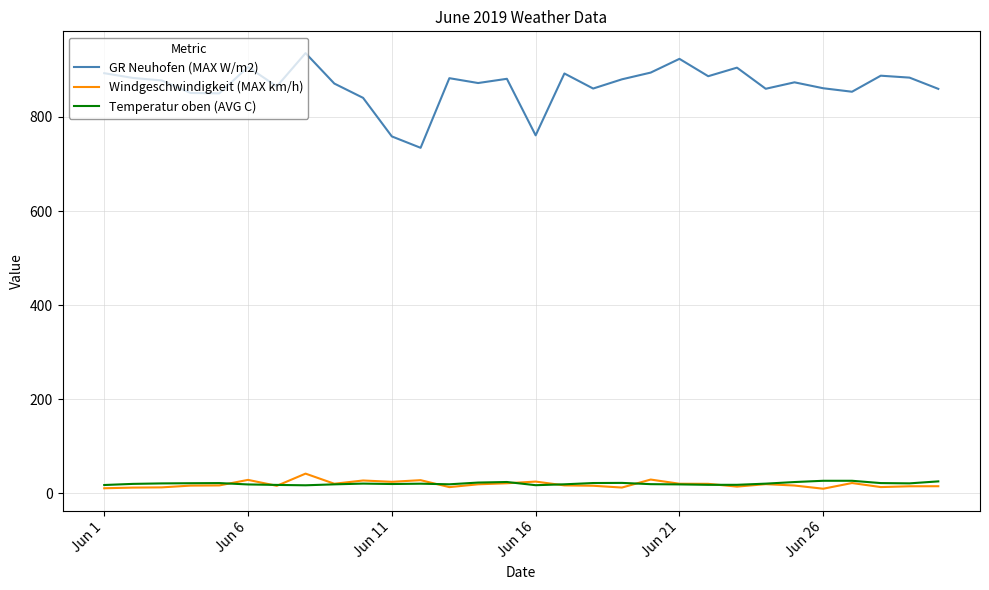

True or false: Temperatur oben (AVG C) and GR Neuhofen (MAX W/m2) cross at least once.

False